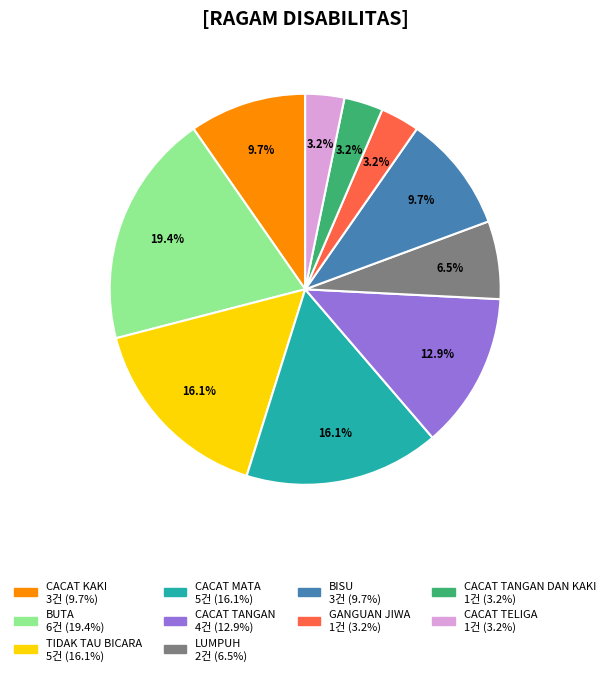

Is there any slice that represents more than half of the pie?

No